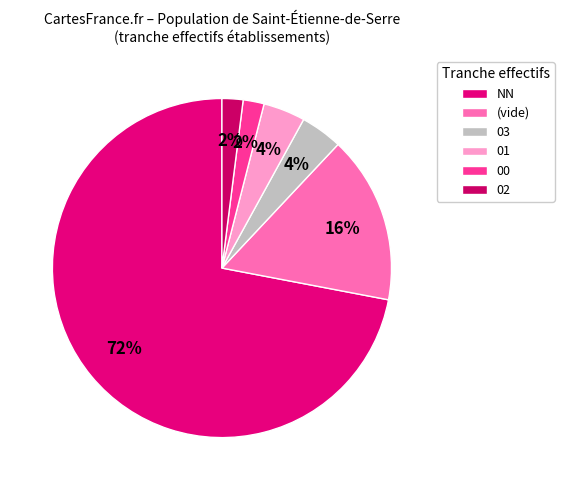

Count the number of slices in the pie.

6